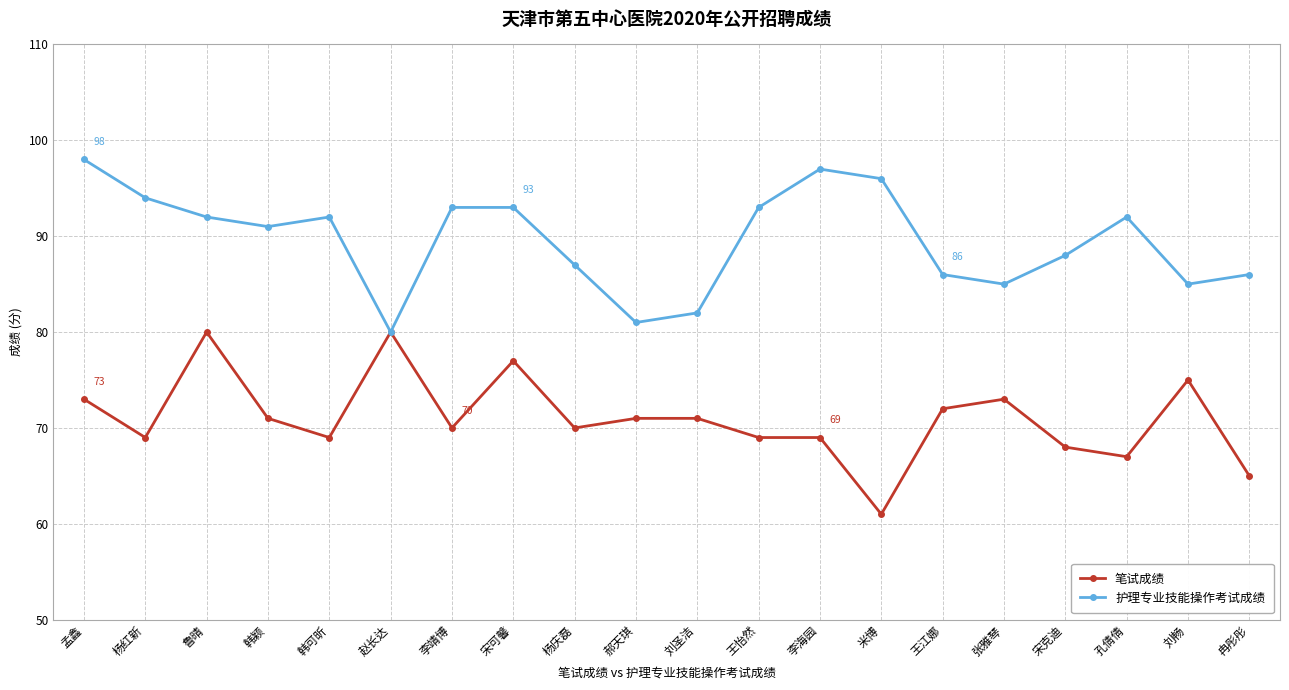

What is the difference between the 护理专业技能操作考试成绩 values at 韩可昕 and 刘圣洁?

10